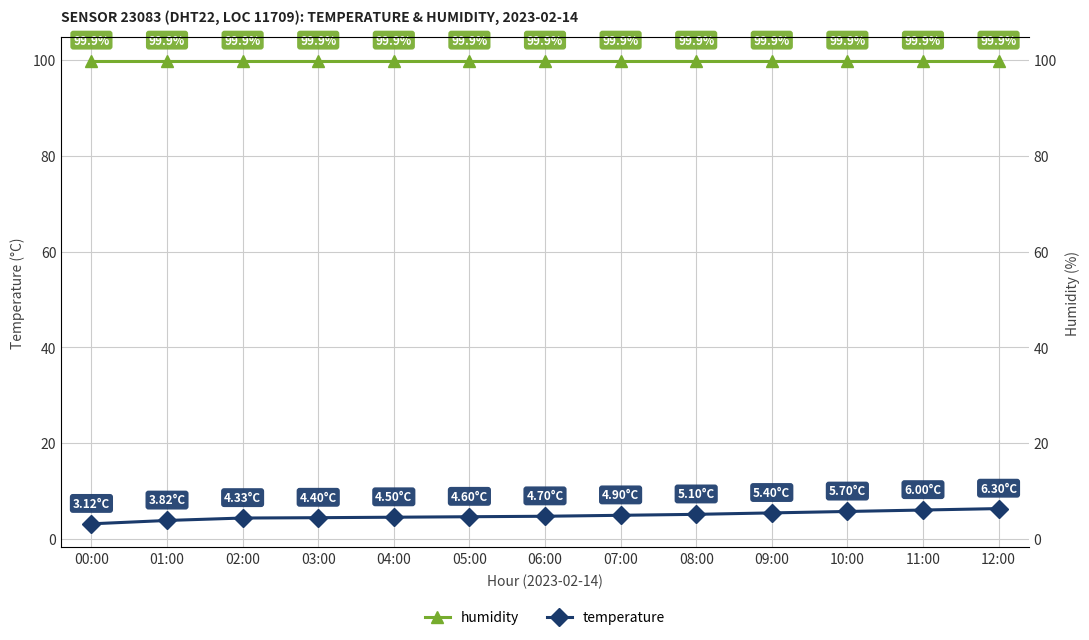

What is the minimum value shown in the chart?

3.1